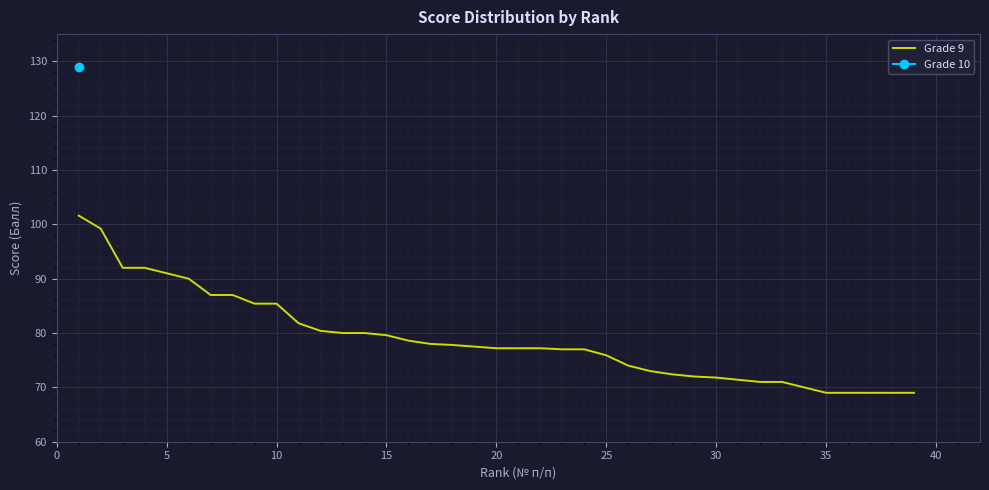

What is the highest value of the Grade 9 series?

101.6